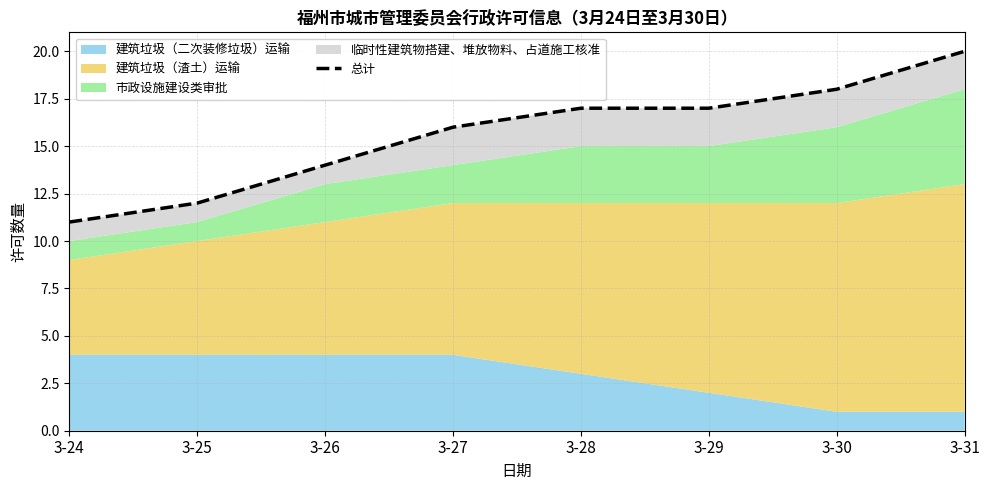

List the labels in order of value, smallest first.

3-24, 3-25, 3-26, 3-27, 3-28, 3-29, 3-30, 3-31